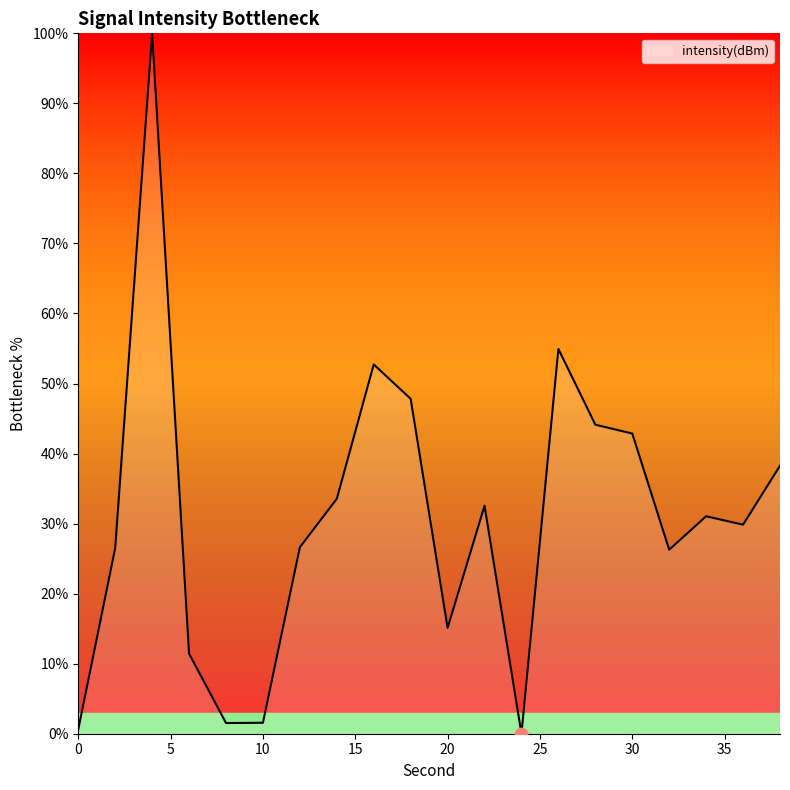

What is the difference between the maximum and minimum values?

100.0